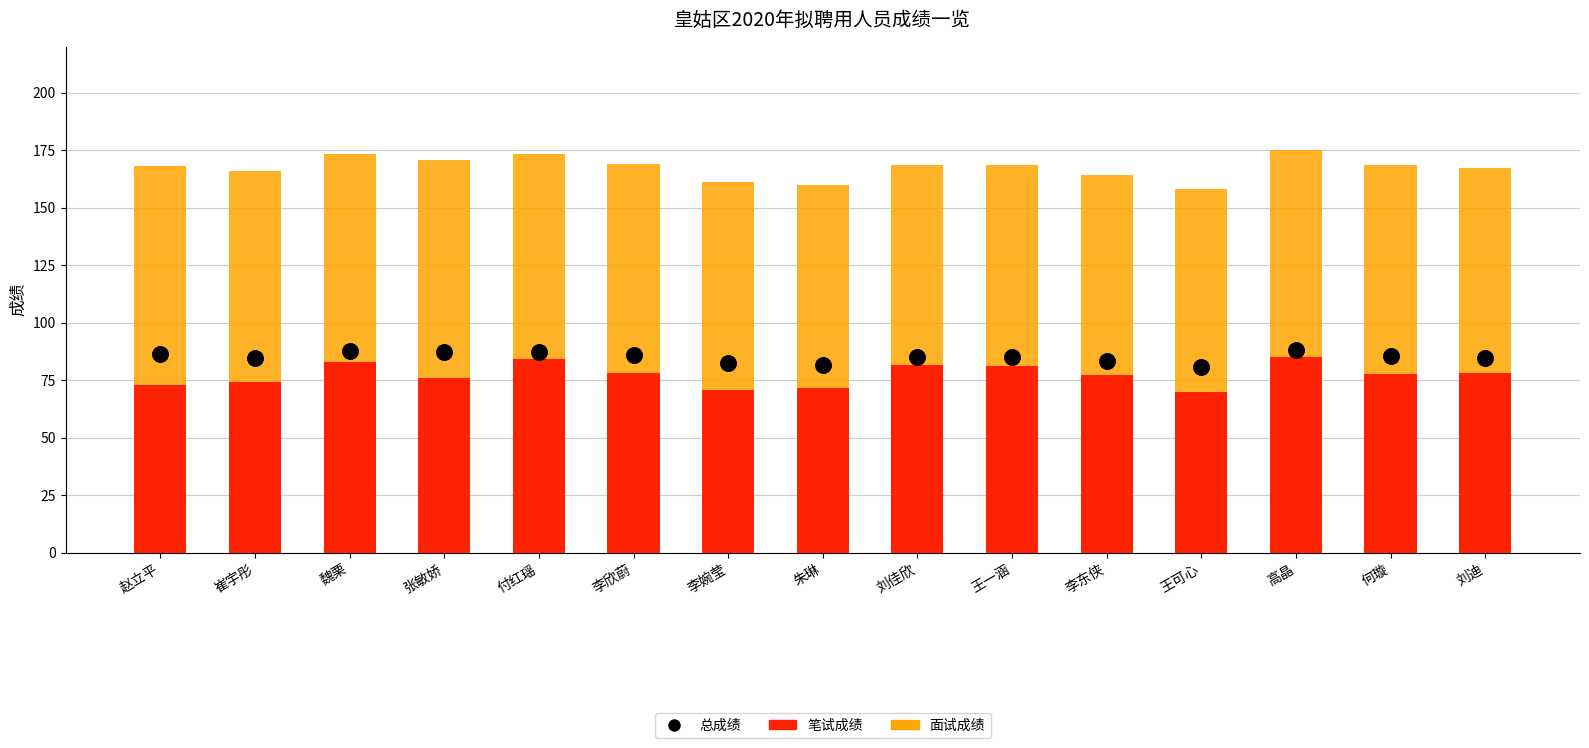

Which series reaches the maximum Y coordinate?

面试成绩